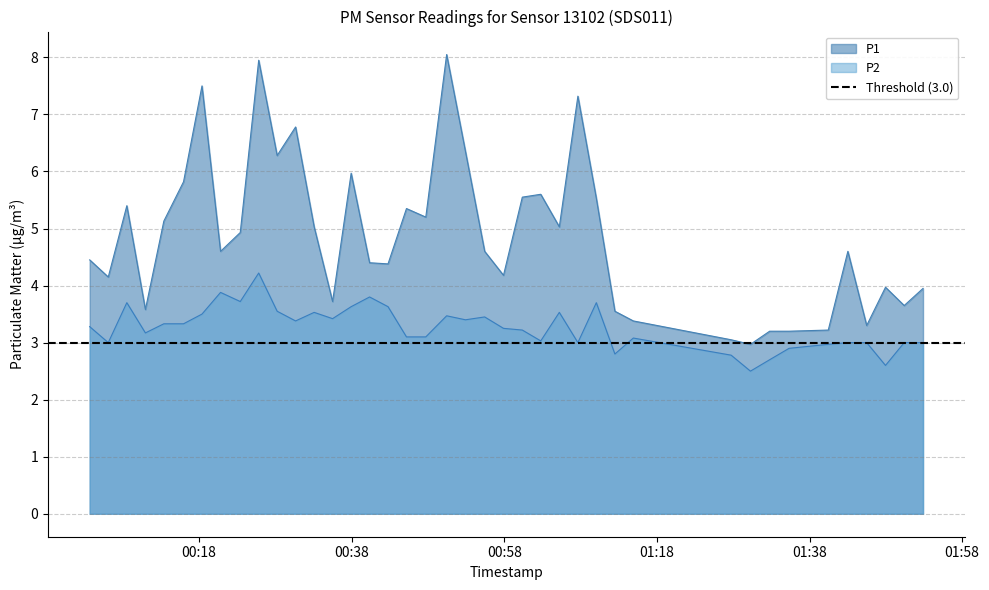

What is the difference between the P2 values at 2022-09-28T01:52:52 and 2022-09-28T01:10:03?

0.7